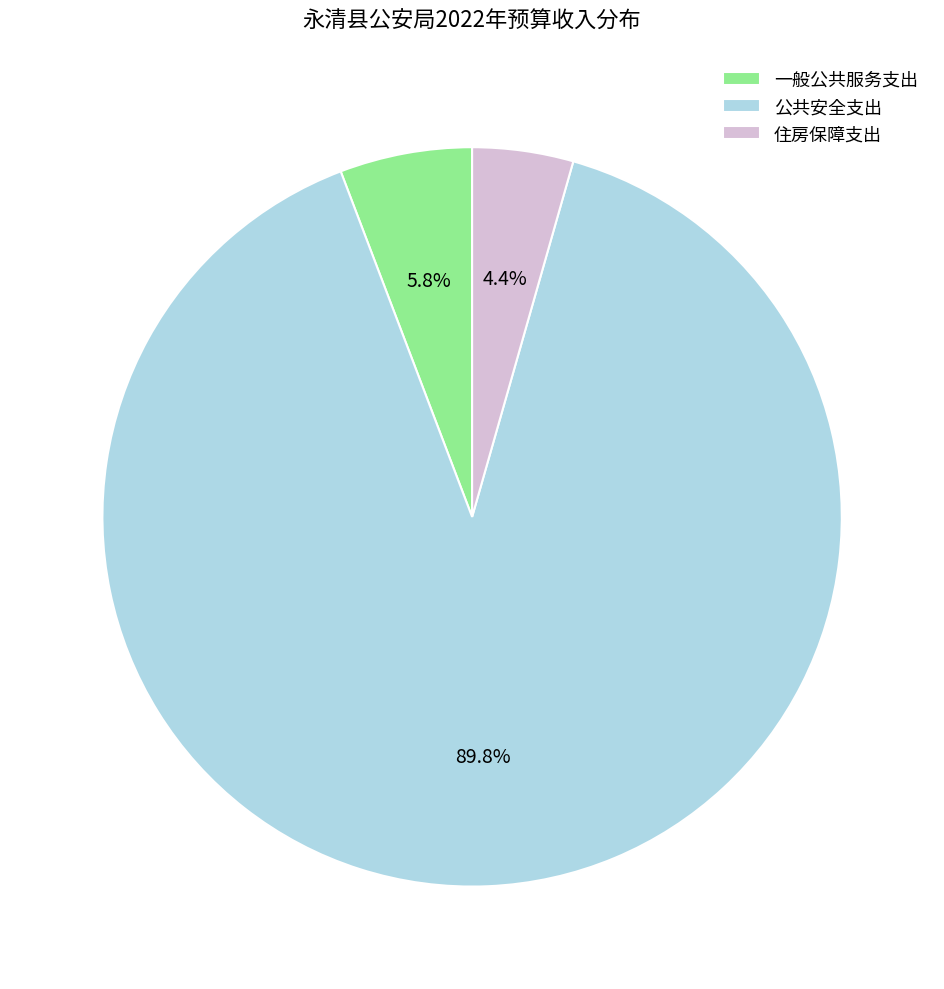

What is the total percentage of 住房保障支出 and 一般公共服务支出?

10.2%